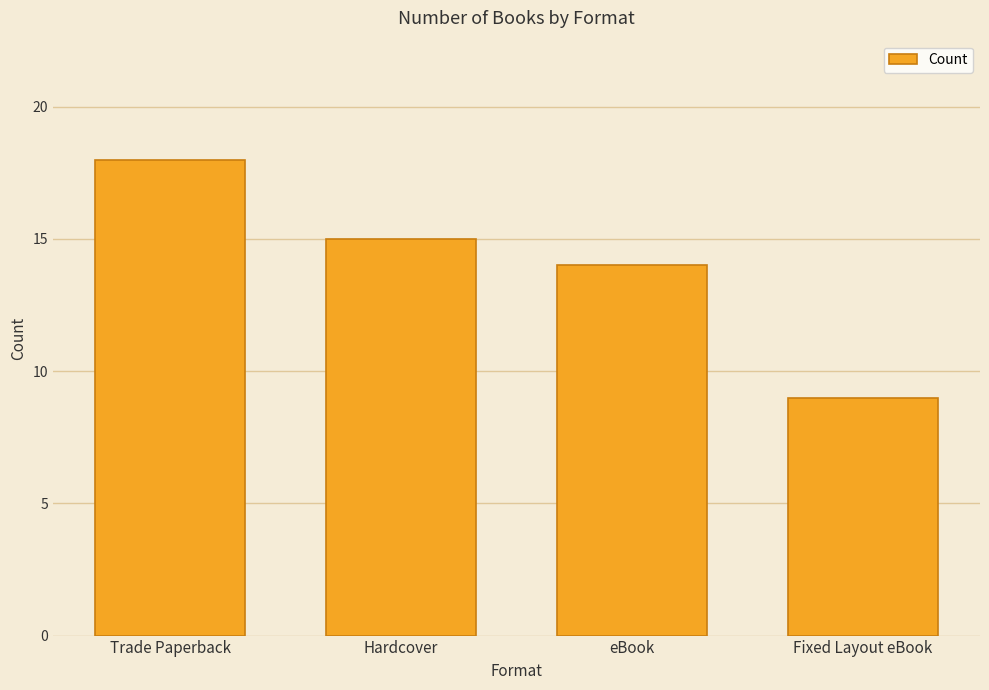

What is the label of the 2nd bar from the left?

Hardcover